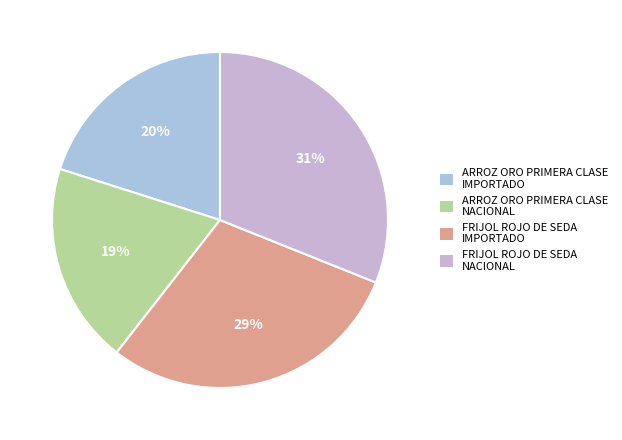

To the nearest percent, what is the average slice percentage?

25%